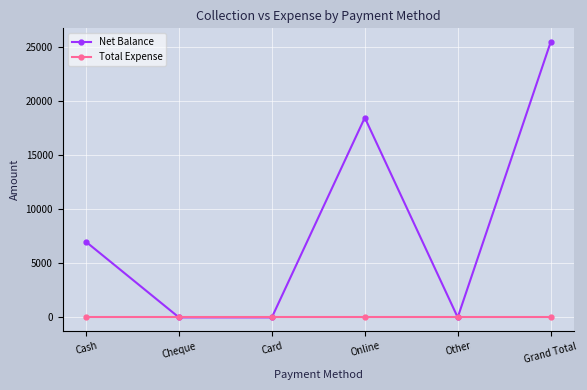

Which category has the highest value in the Net Balance series?

Grand Total